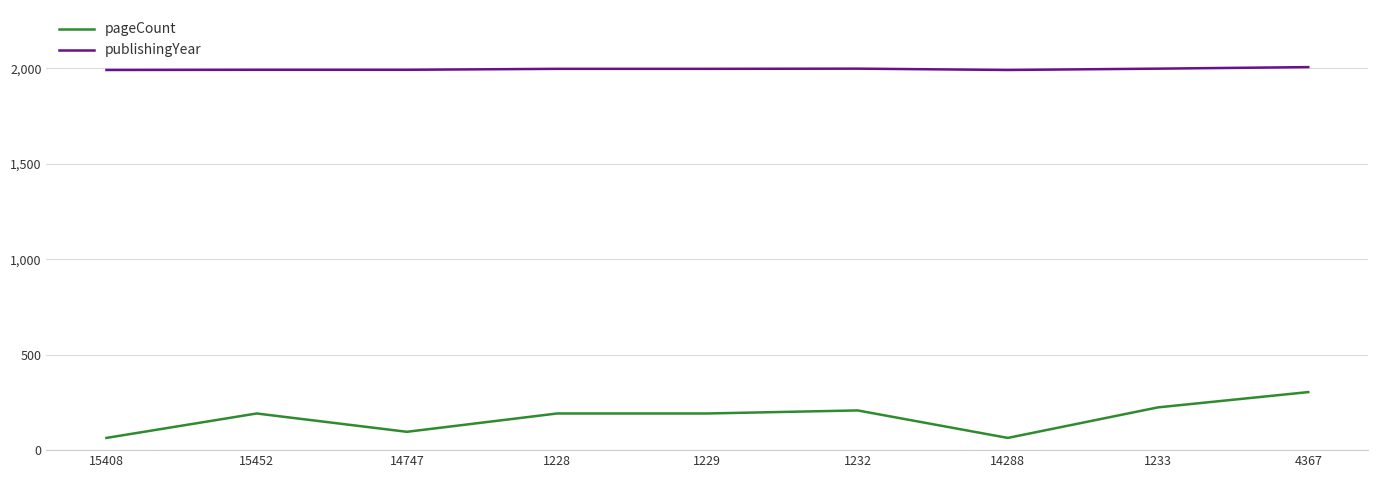

At 1232, list the series in order from largest to smallest.

publishingYear, pageCount